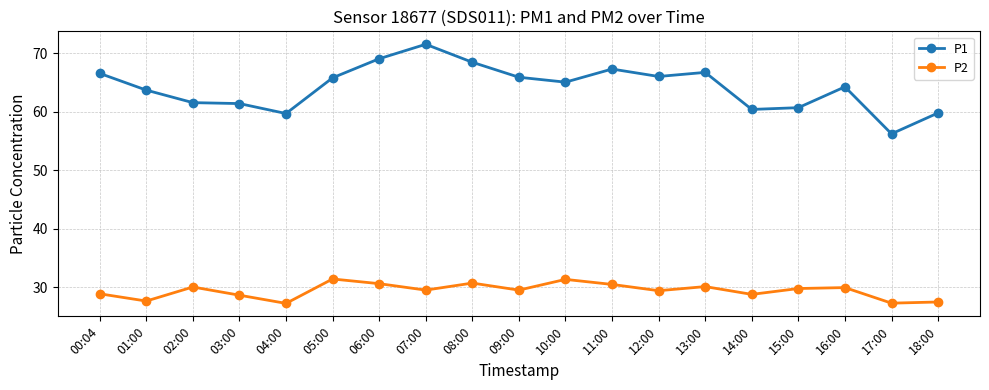

Which series has the largest total across all categories?

P1